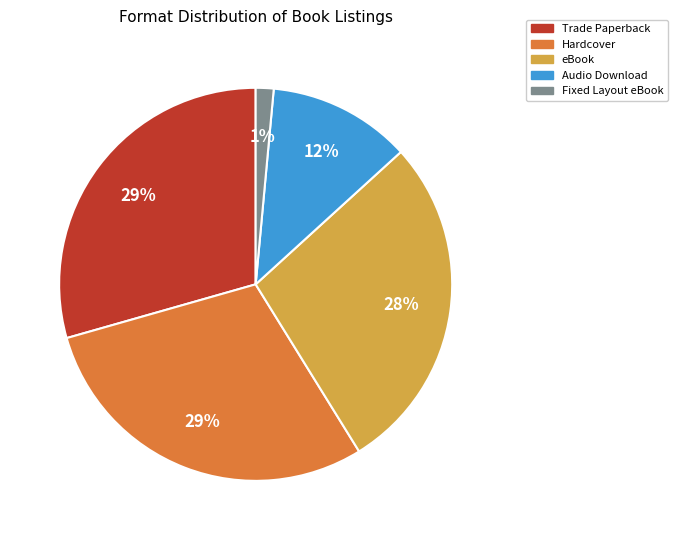

Is Trade Paperback the majority of the pie?

No